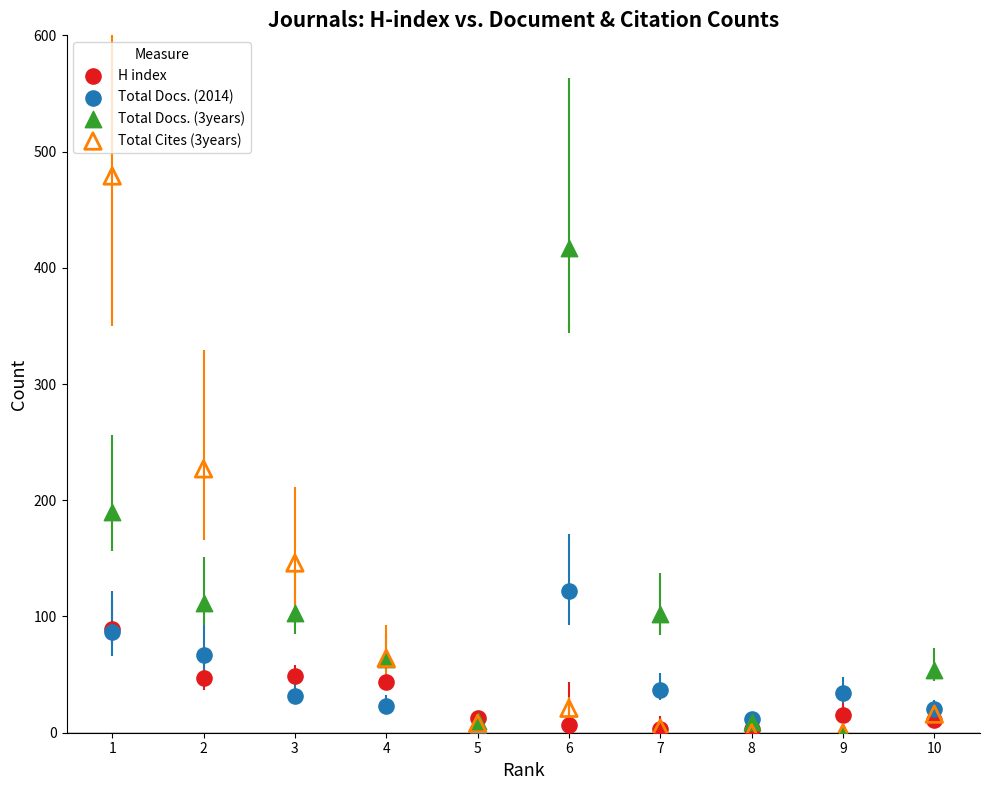

Which series has the widest spread of Y values?

Total Cites (3years)